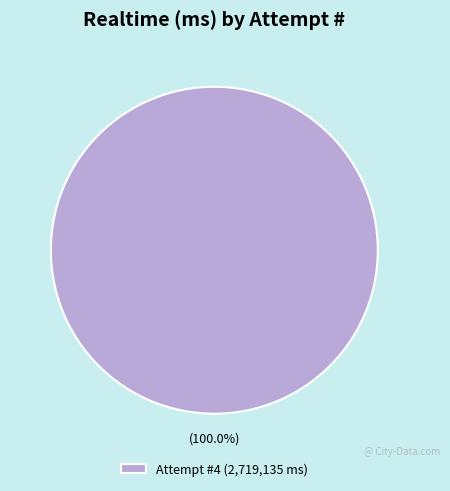

Rank the categories by value from lowest to highest.

Attempt #4 (2,719,135 ms)